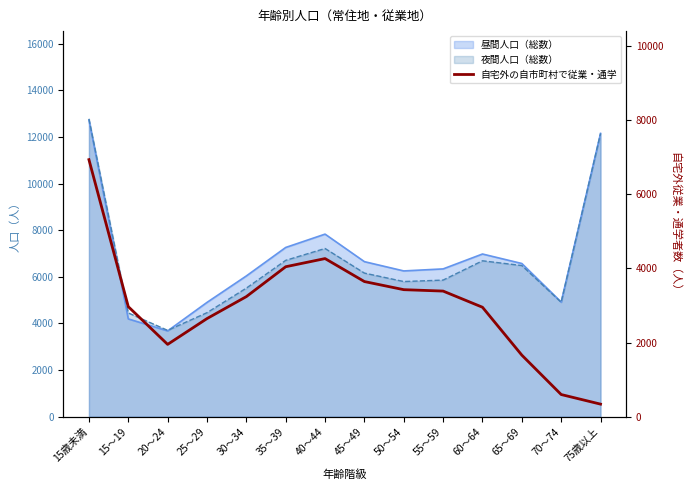

True or false: there are more than 0 points higher than both neighbors.

True